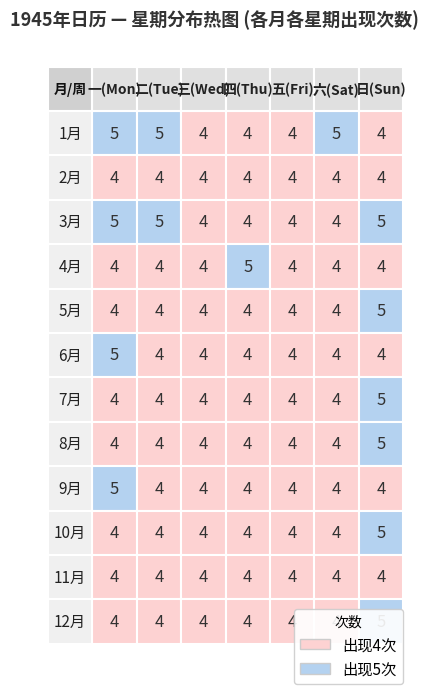

The value of 2月 at 4月 is 4. True or false?

True